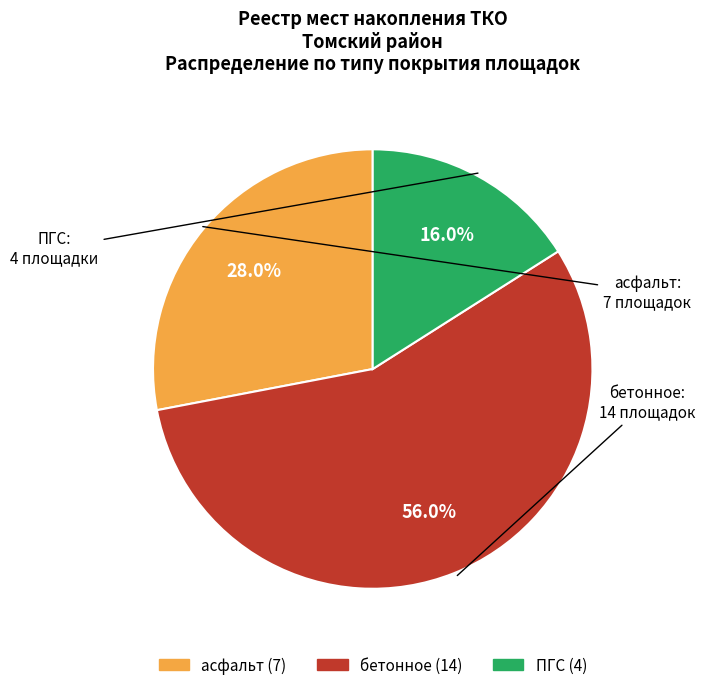

How much of the chart is everything except ПГС?

84.0%